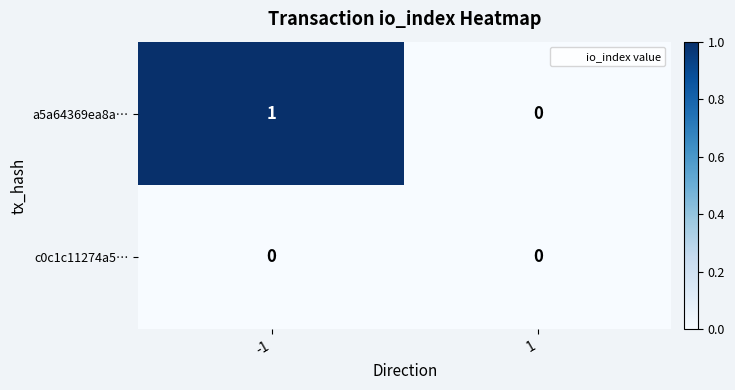

The c0c1c11274a5… series shows 0 at 1. True or false?

True